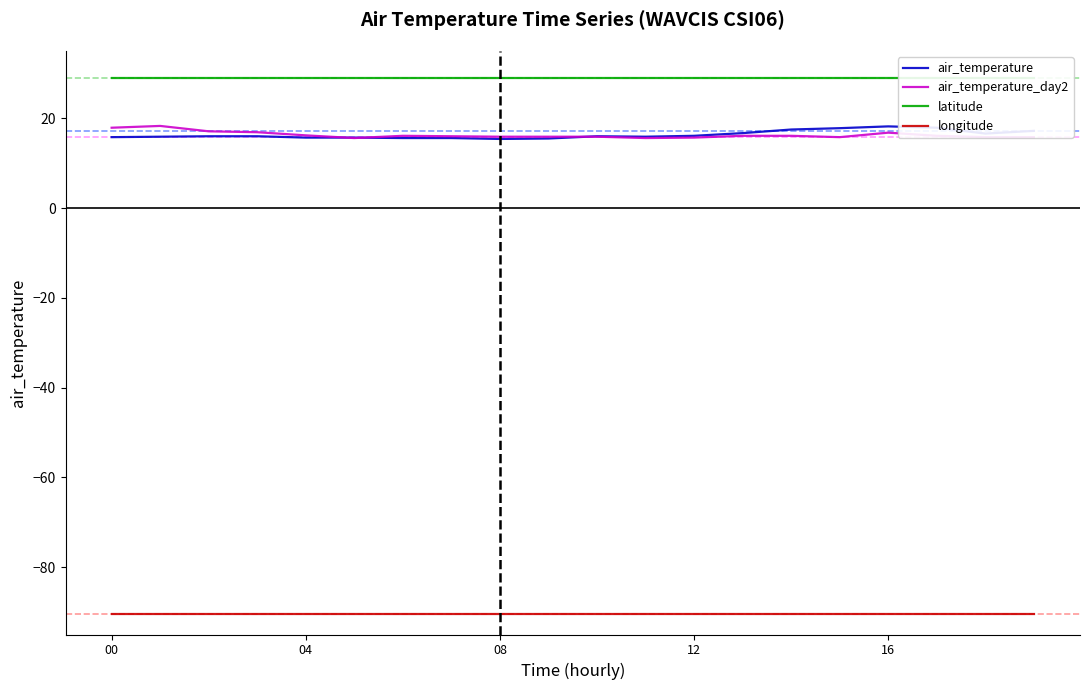

True or false: air_temperature_day2 and longitude intersect in this chart.

False